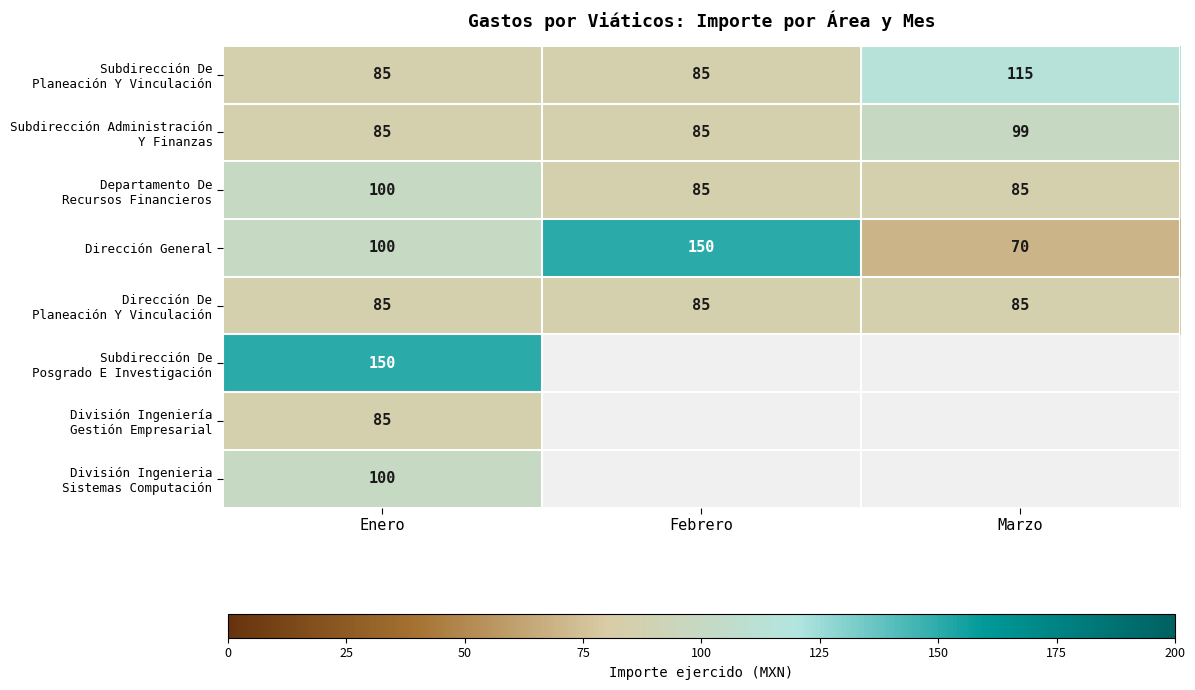

What is the sum of all Dirección General values?

320